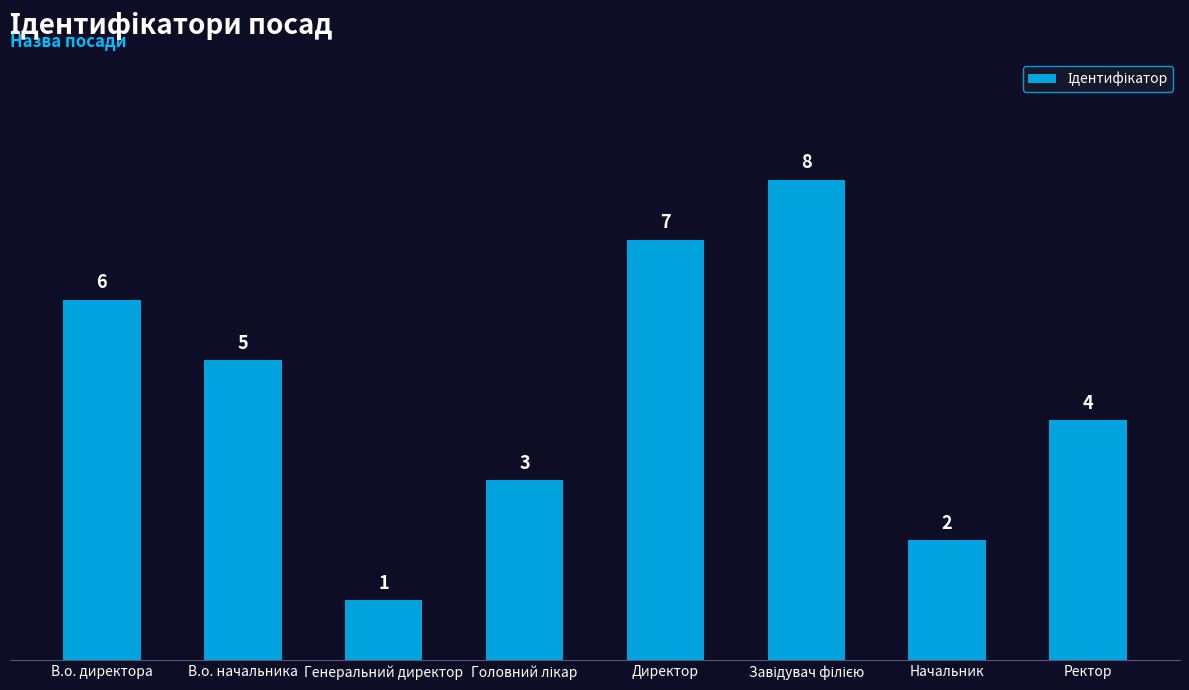

How many data points are less than 5?

4